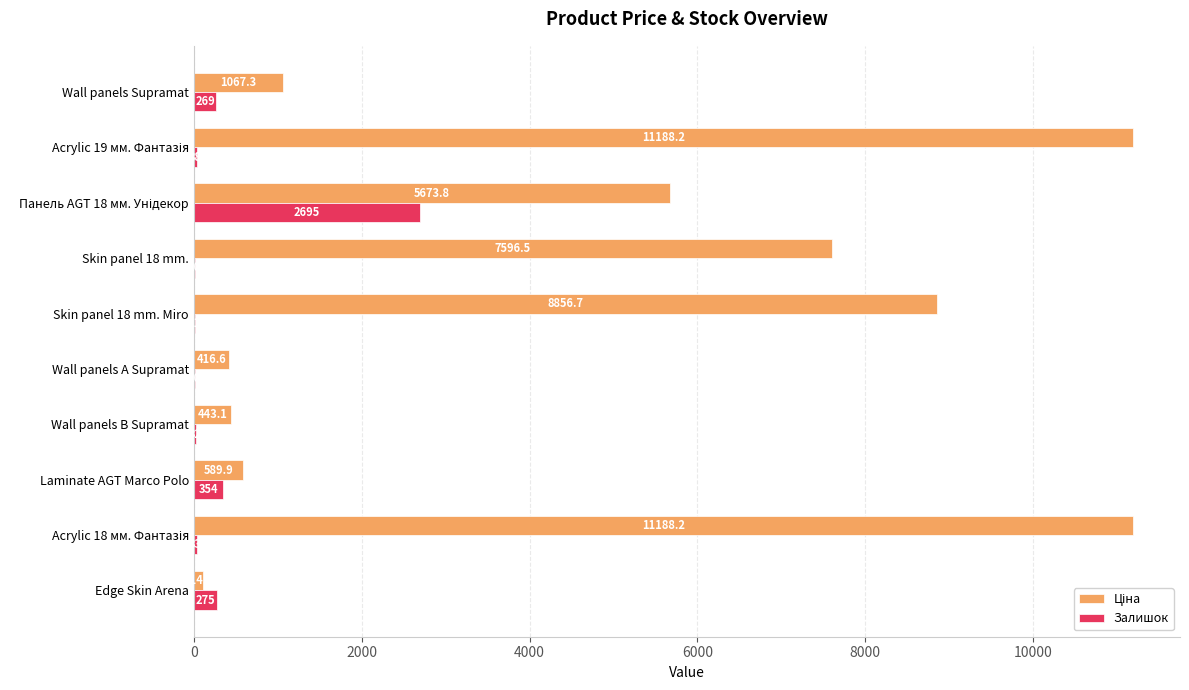

At which label is Залишок closest to 1353?

Laminate AGT Marco Polo